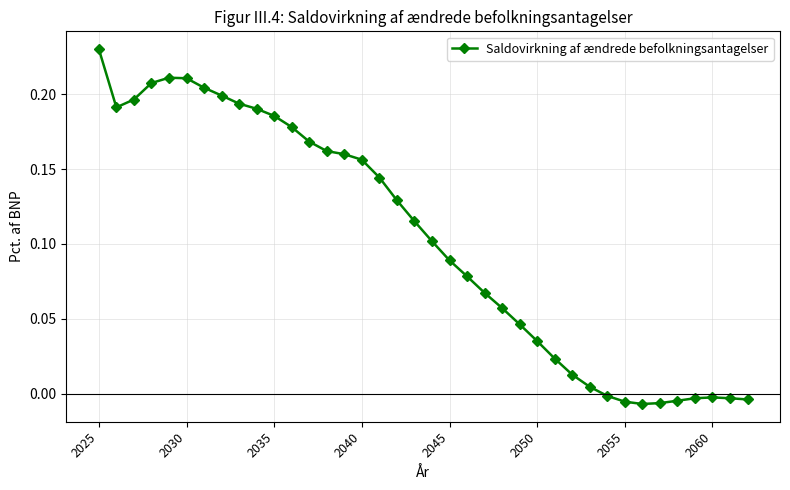

What is the sum of all values?

3.9